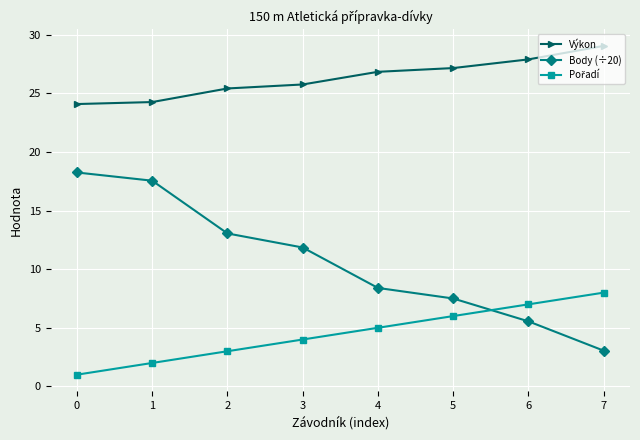

Is it true that Výkon equals 7.0 at 3?

False